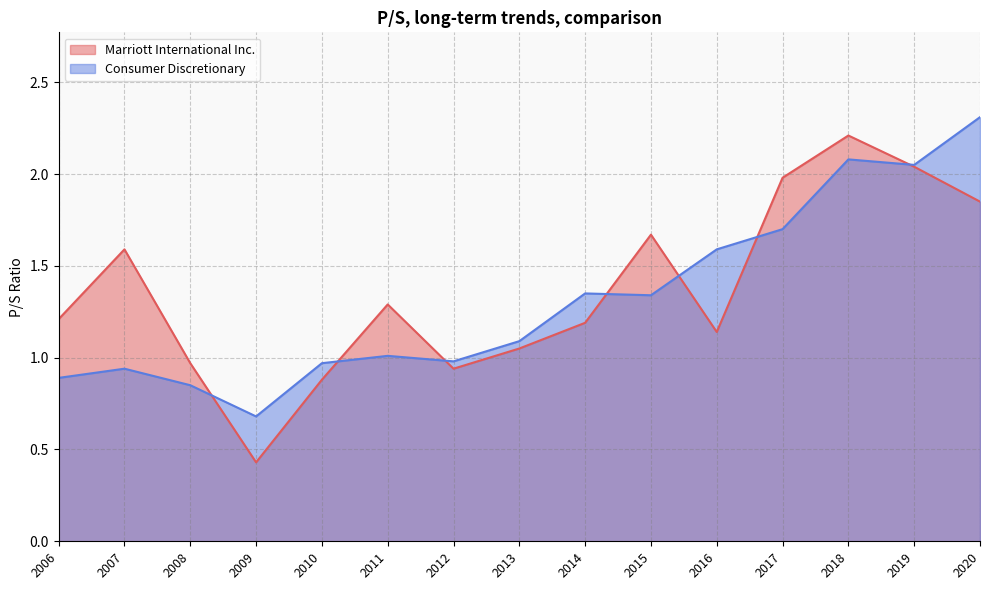

At 2011-02-18, list the series in order from largest to smallest.

Marriott International Inc., Consumer Discretionary